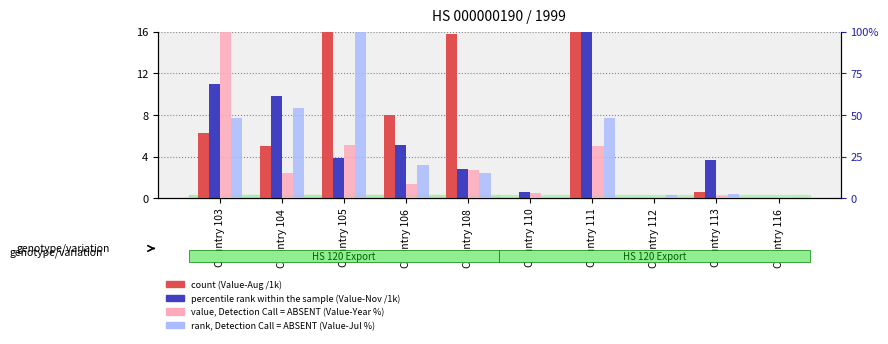

The value of Value-Nov (count-like) at Country 108 is 2.8. True or false?

True